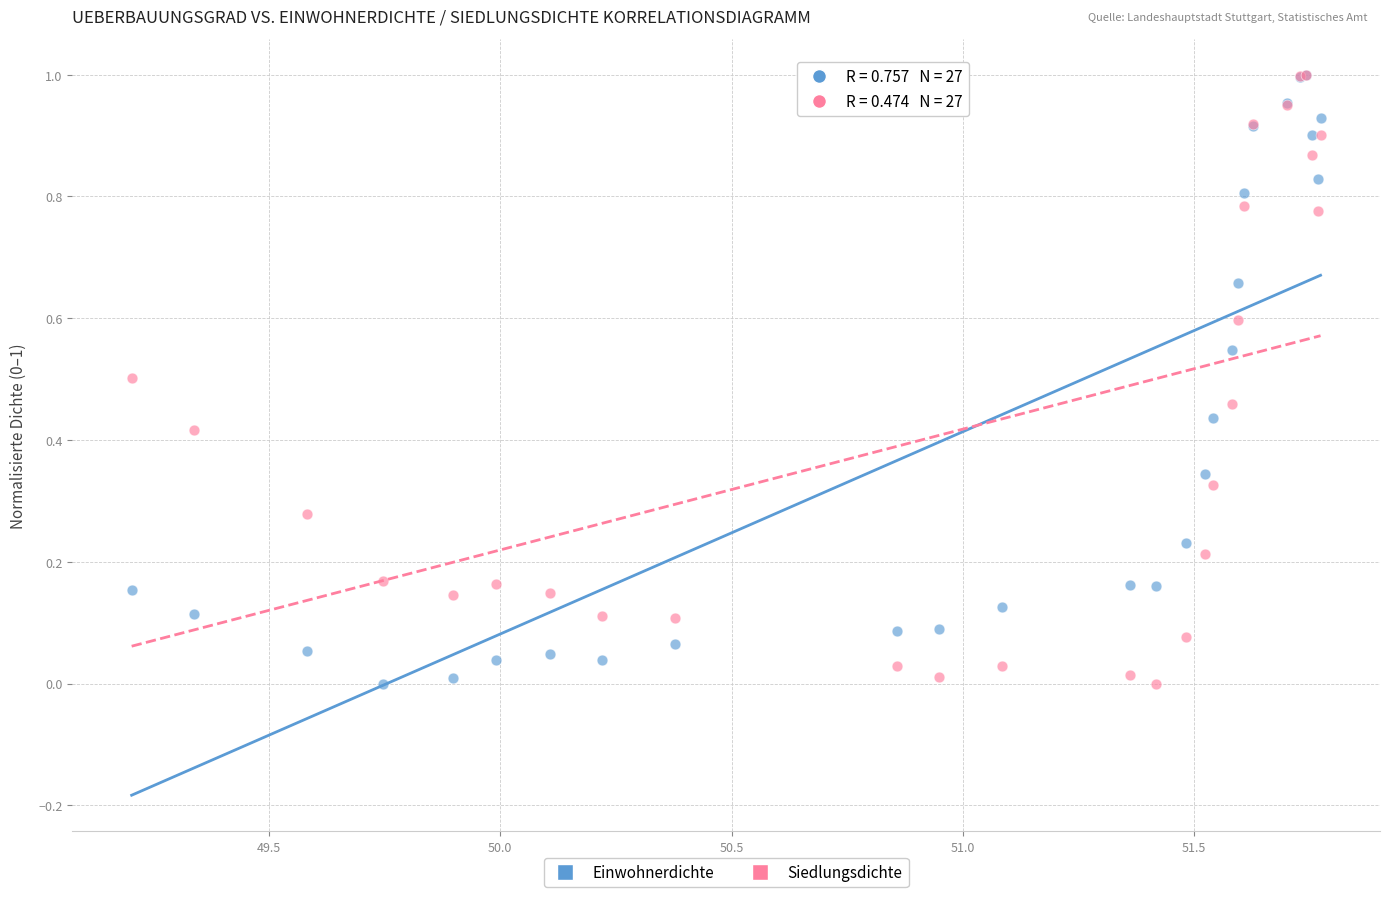

What are all the series names shown in the legend?

Einwohnerdichte, Siedlungsdichte